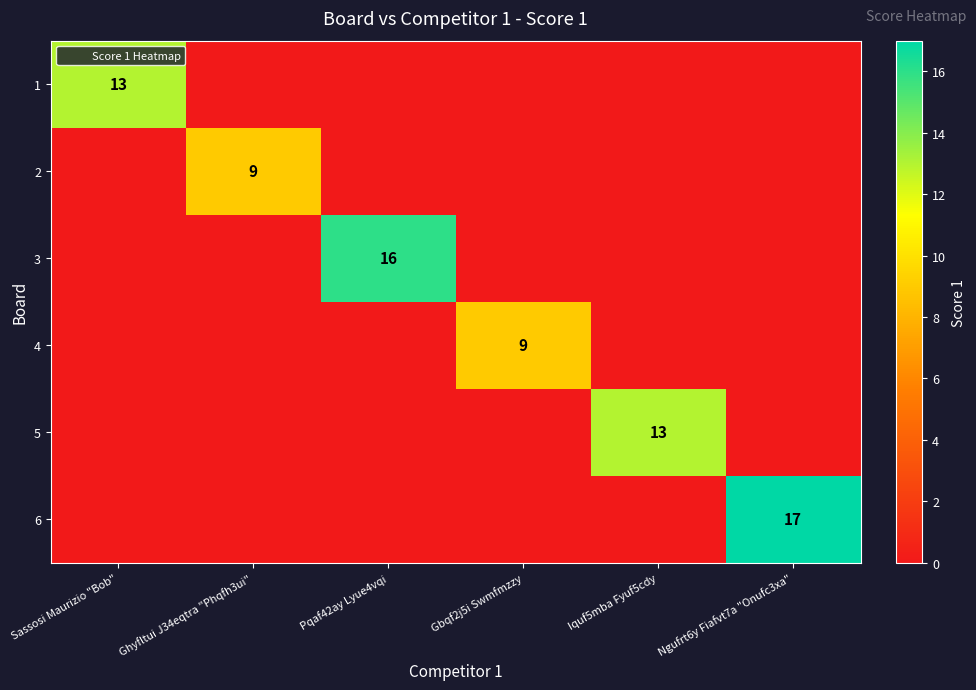

List the labels in order of 2 value, smallest first.

Sassosi Maurizio "Bob", Pqaf42ay Lyue4vqi, Gbqf2j5i Swmfmzzy, Iquf5mba Fyuf5cdy, Ngufrt6y Fiafvt7a "Onufc3xa", Ghyfltui J34eqtra "Phqfh3ui"